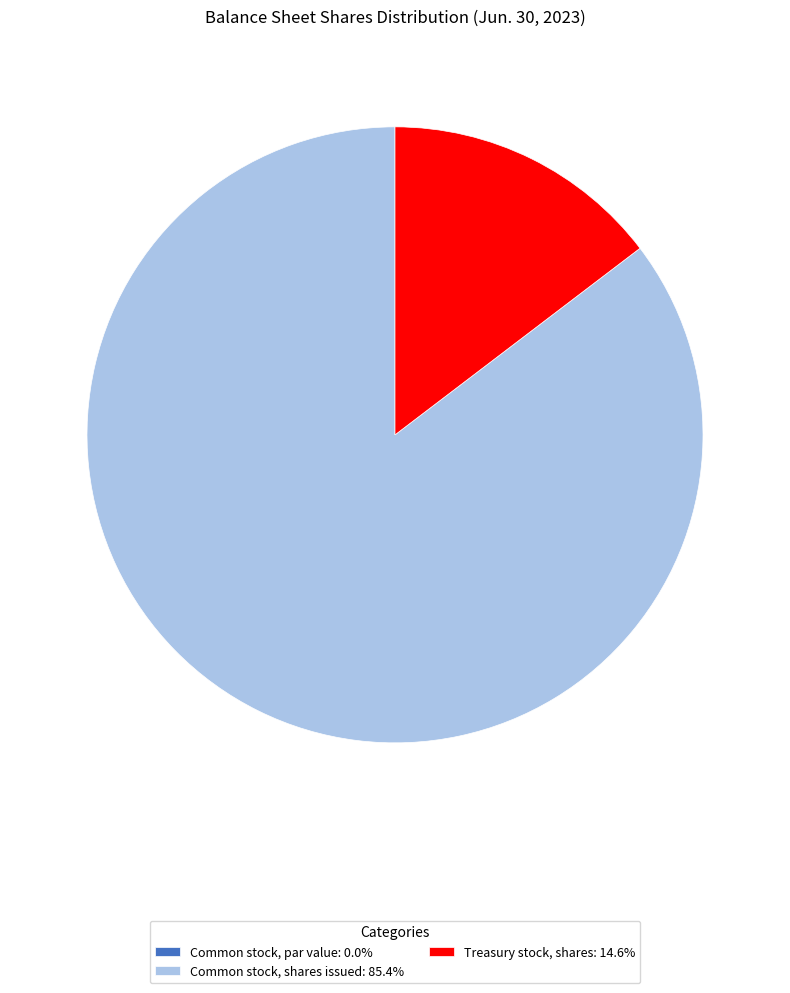

Does Treasury stock, shares: 14.6% represent more than half of the total?

No